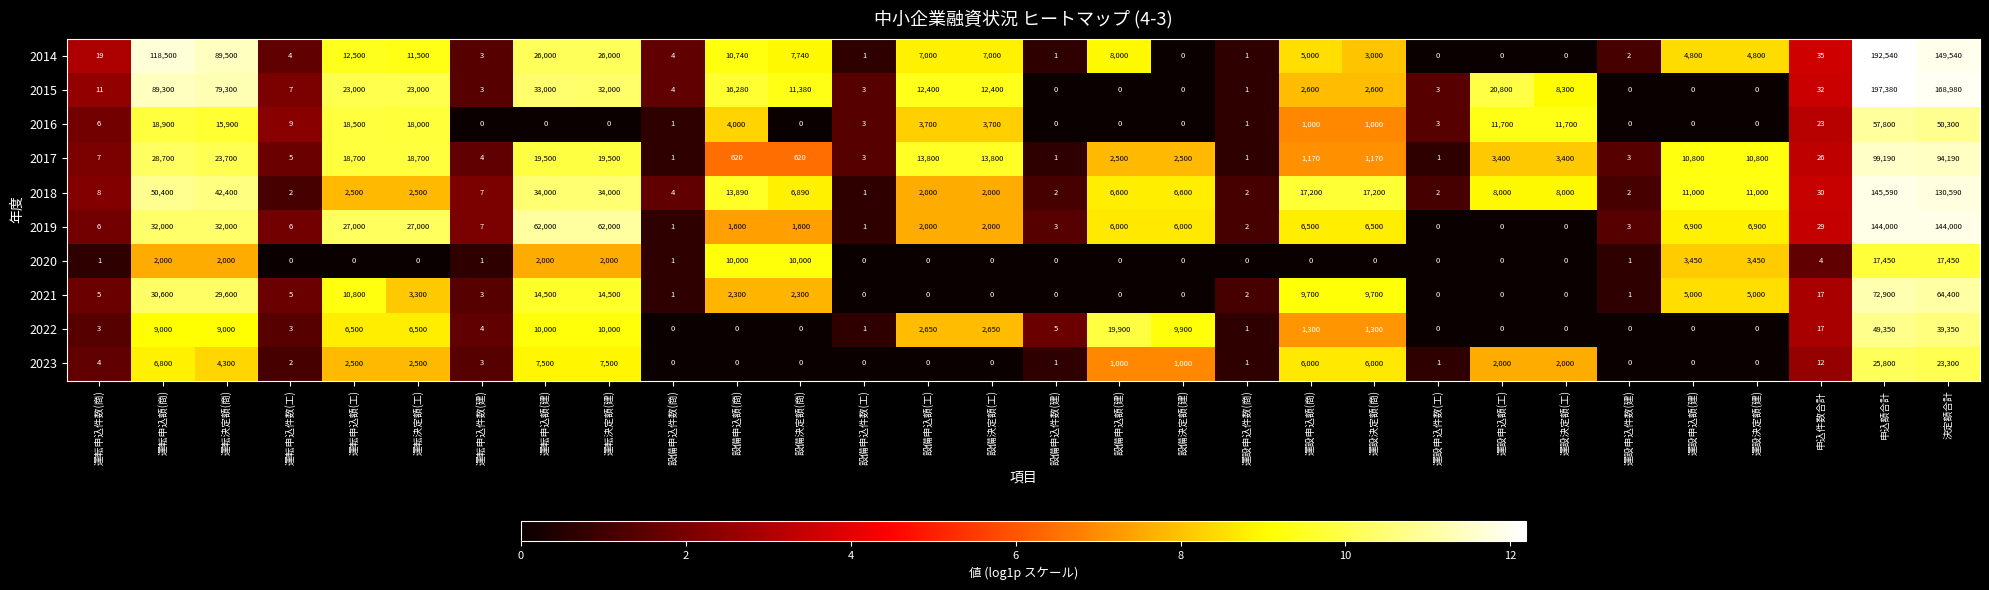

What is the spread (max minus min) of values at 設備決定額(商)?

11380